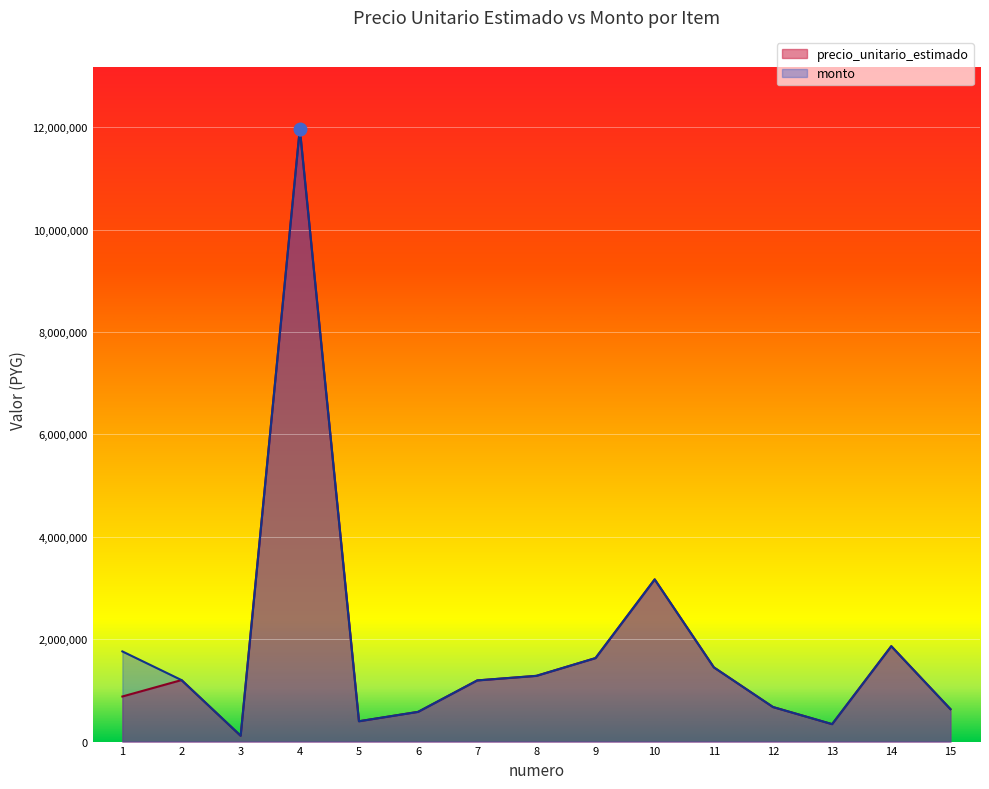

Which series has the largest Y range (max minus min)?

precio_unitario_estimado